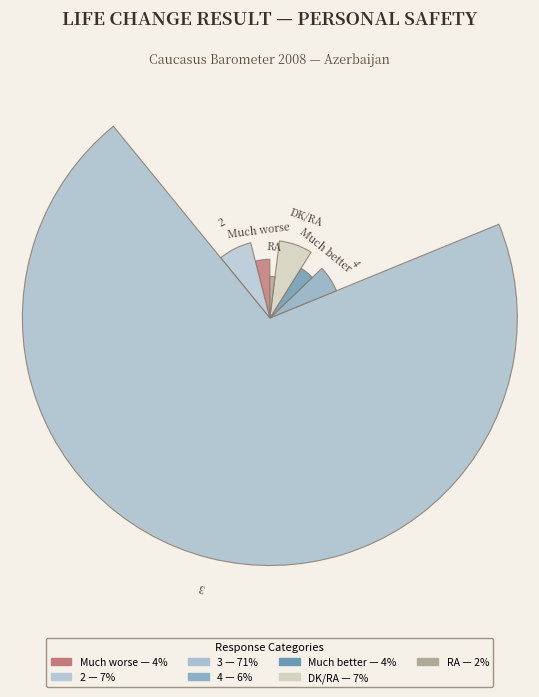

What portion of the pie excludes 4?

94.1%